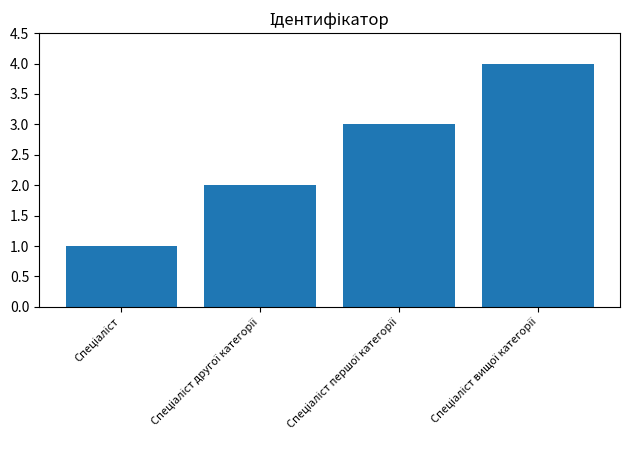

What is the maximum value shown in the chart?

4